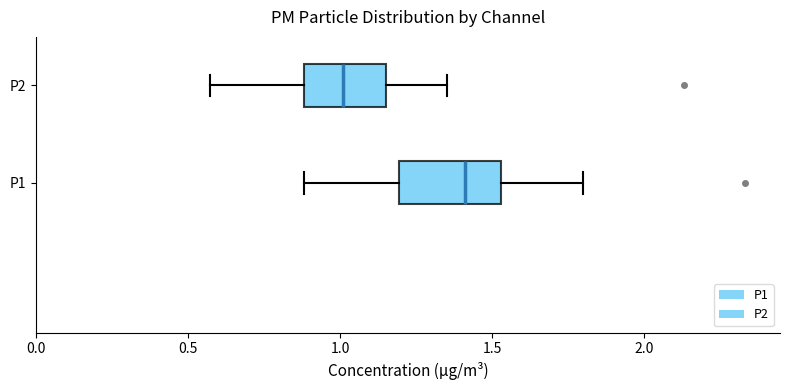

Comparing the boxes themselves (not the whiskers), which one is the widest?

P1